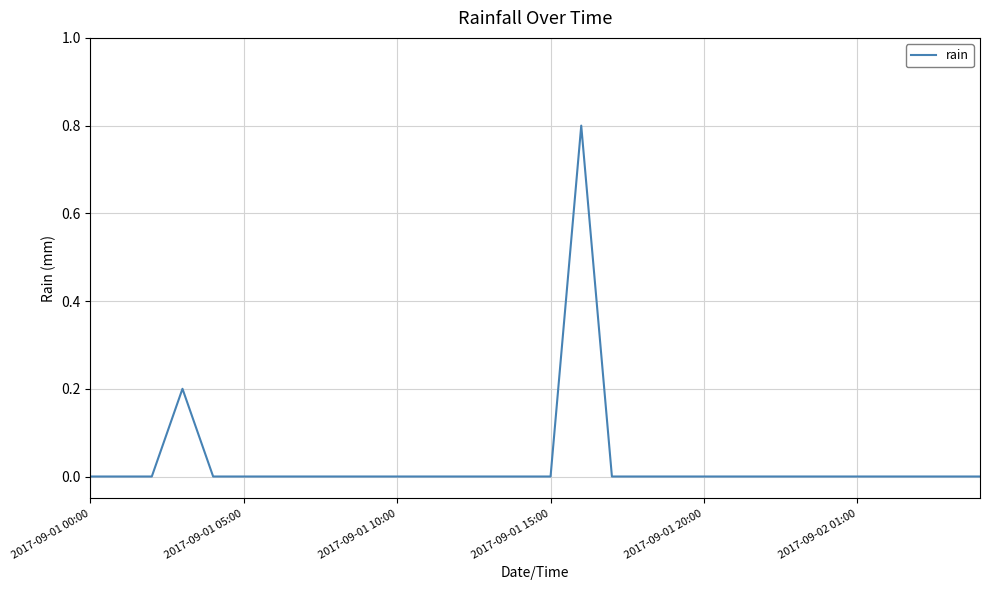

Reading left to right, list all the values displayed in this chart.

0.0	0.0	0.0	0.2	0.0	0.0	0.0	0.0	0.0	0.0	0.0	0.0	0.0	0.0	0.0	0.0	0.8	0.0	0.0	0.0	0.0	0.0	0.0	0.0	0.0	0.0	0.0	0.0	0.0	0.0